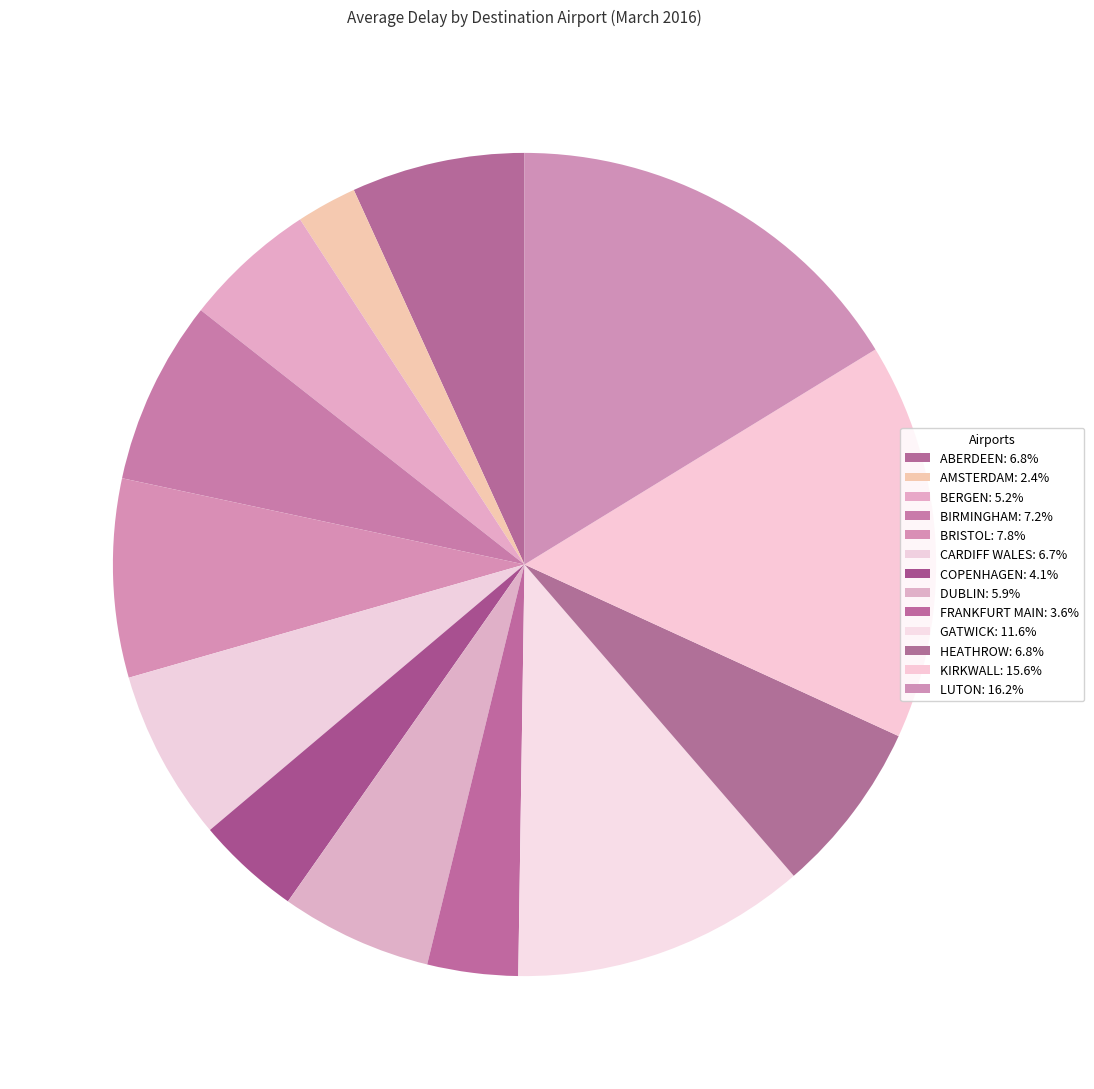

True or false: KIRKWALL accounts for 16% of the total.

True